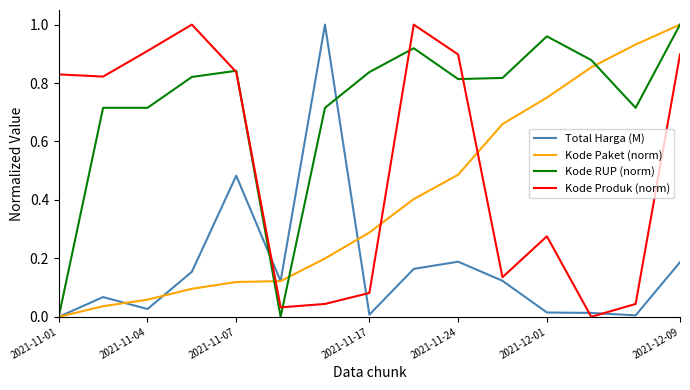

Which series has the largest total across all categories?

Kode RUP (norm)